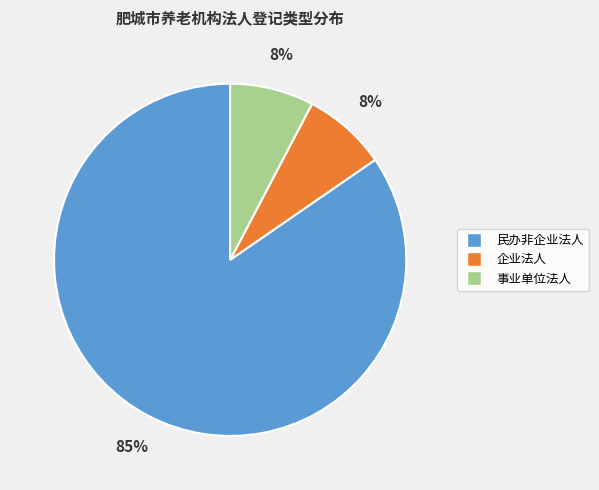

What is the largest slice in the pie chart?

民办非企业法人